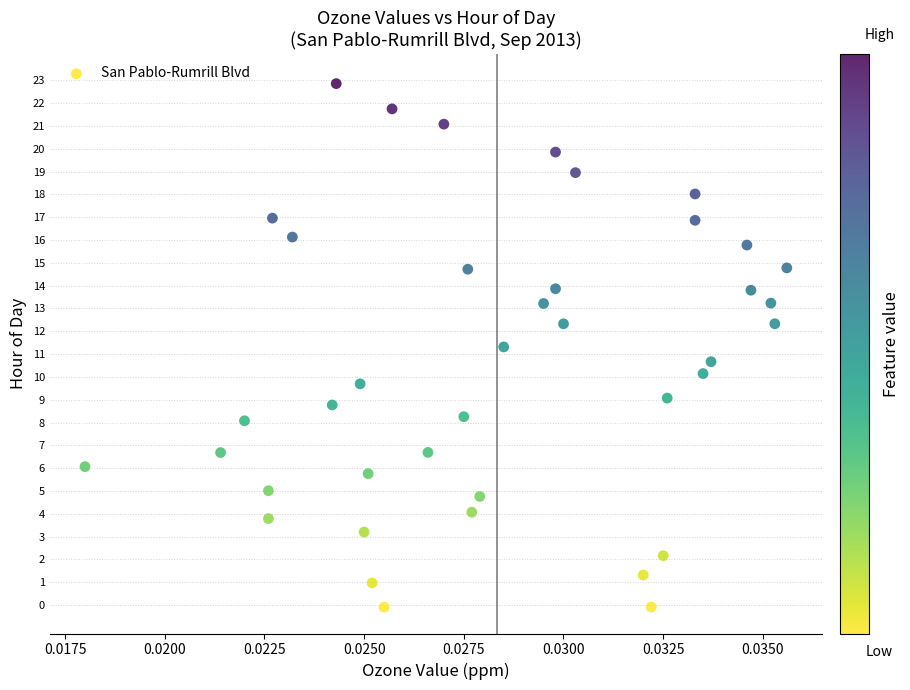

Count the number of points in this scatter plot.

40